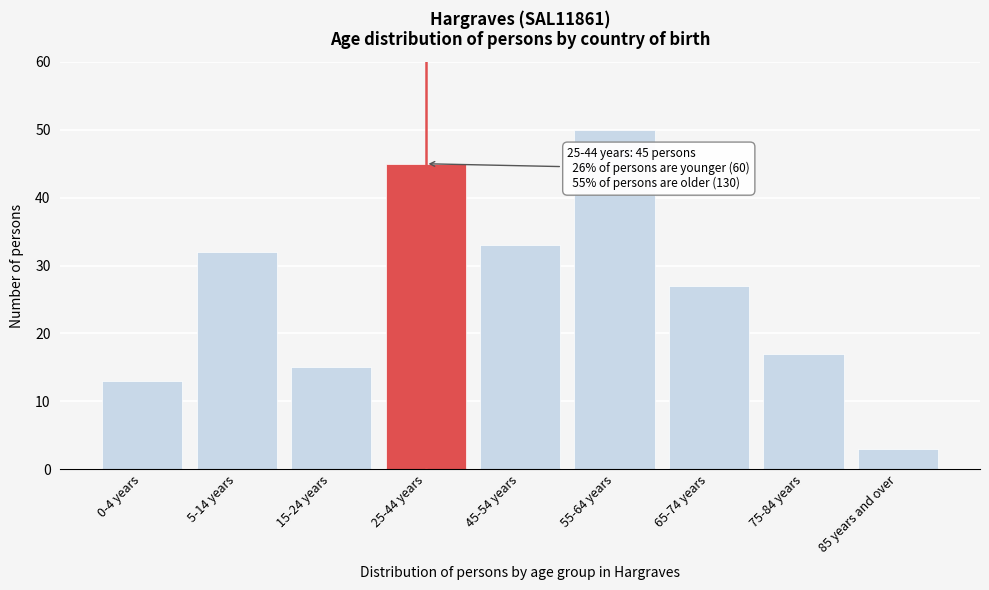

Reading left to right, transcribe all the data shown in this chart.

13	32	15	45	33	50	27	17	3